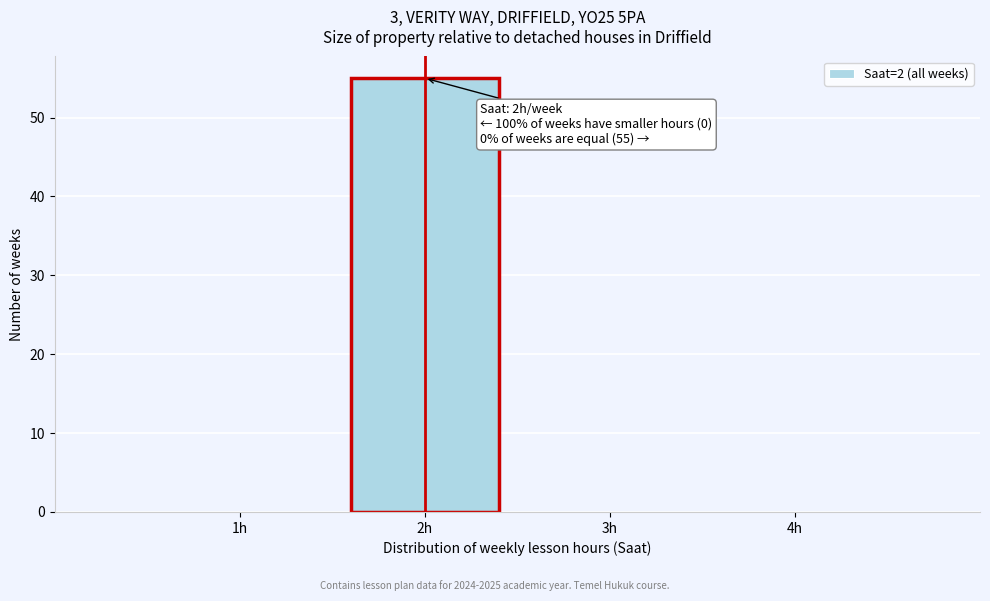

Over which range of the x-axis is the bar tallest?

1.5 to 2.5